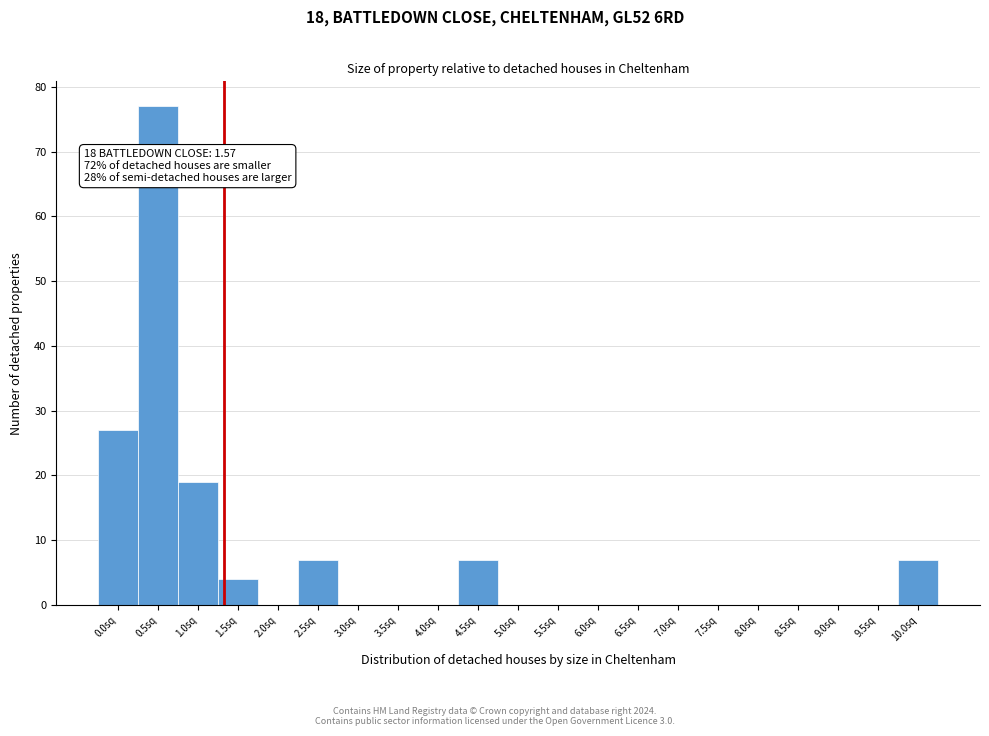

Reading left to right, extract all data points from this chart.

0.0sq=27	0.5sq=77	1.0sq=19	1.5sq=4	2.0sq=0	2.5sq=7	3.0sq=0	3.5sq=0	4.0sq=0	4.5sq=7	5.0sq=0	5.5sq=0	6.0sq=0	6.5sq=0	7.0sq=0	7.5sq=0	8.0sq=0	8.5sq=0	9.0sq=0	9.5sq=0	10.0sq=7